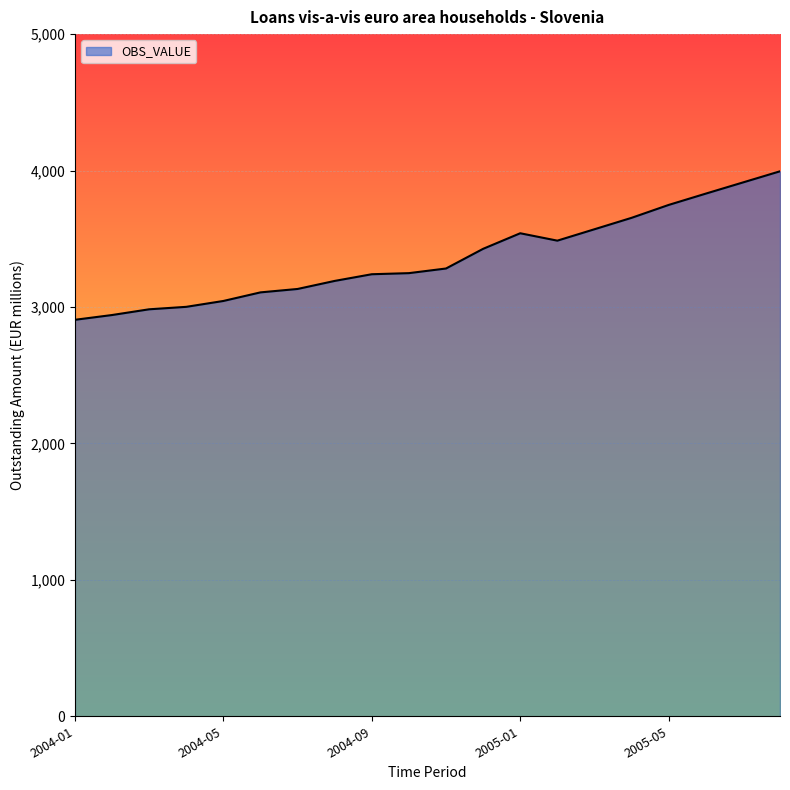

What is the smallest value displayed?

2906.0